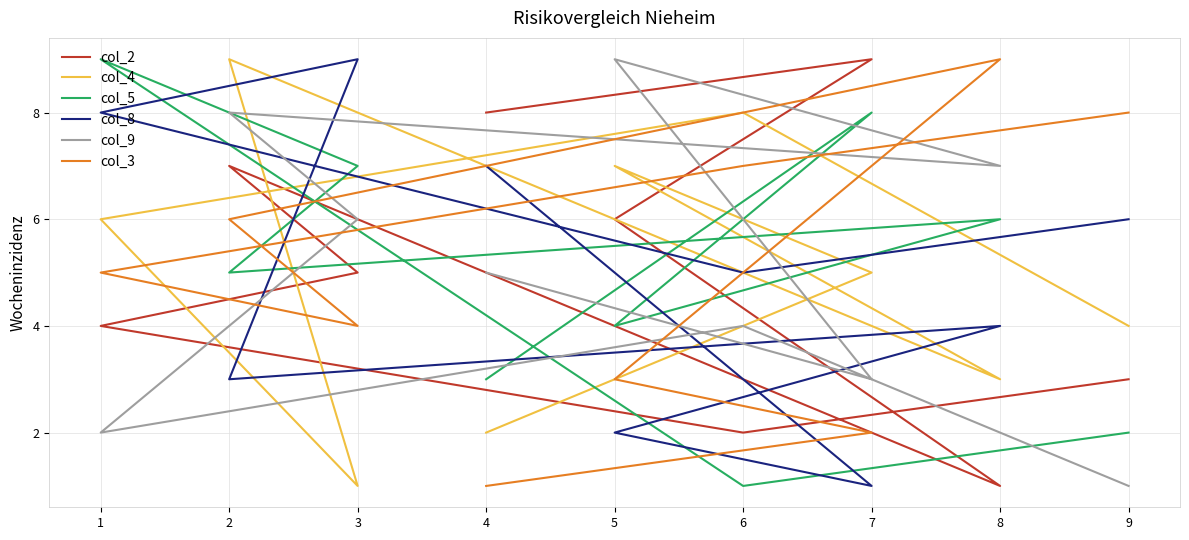

How many values in the col_2 series exceed 5?

4